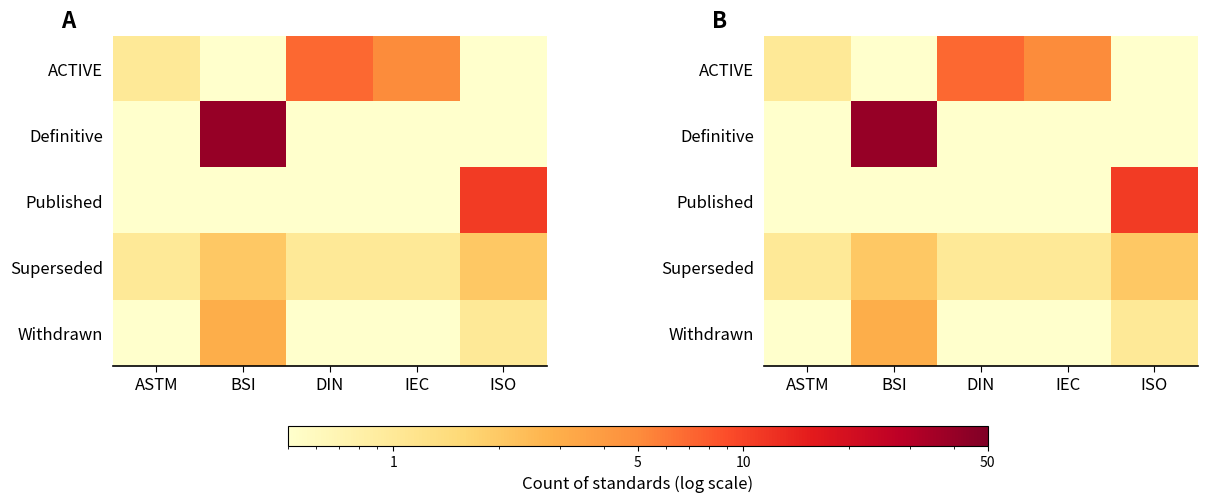

What is the approximate value of ACTIVE at IEC?

5.0